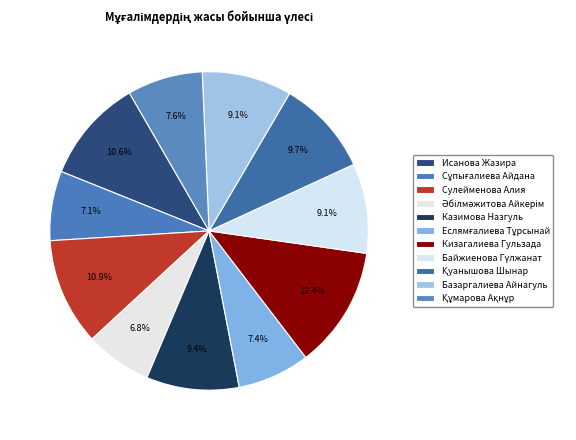

Which has a higher value, Сұпығалиева Айдана or Әбілмәжитова Айкерім?

Сұпығалиева Айдана